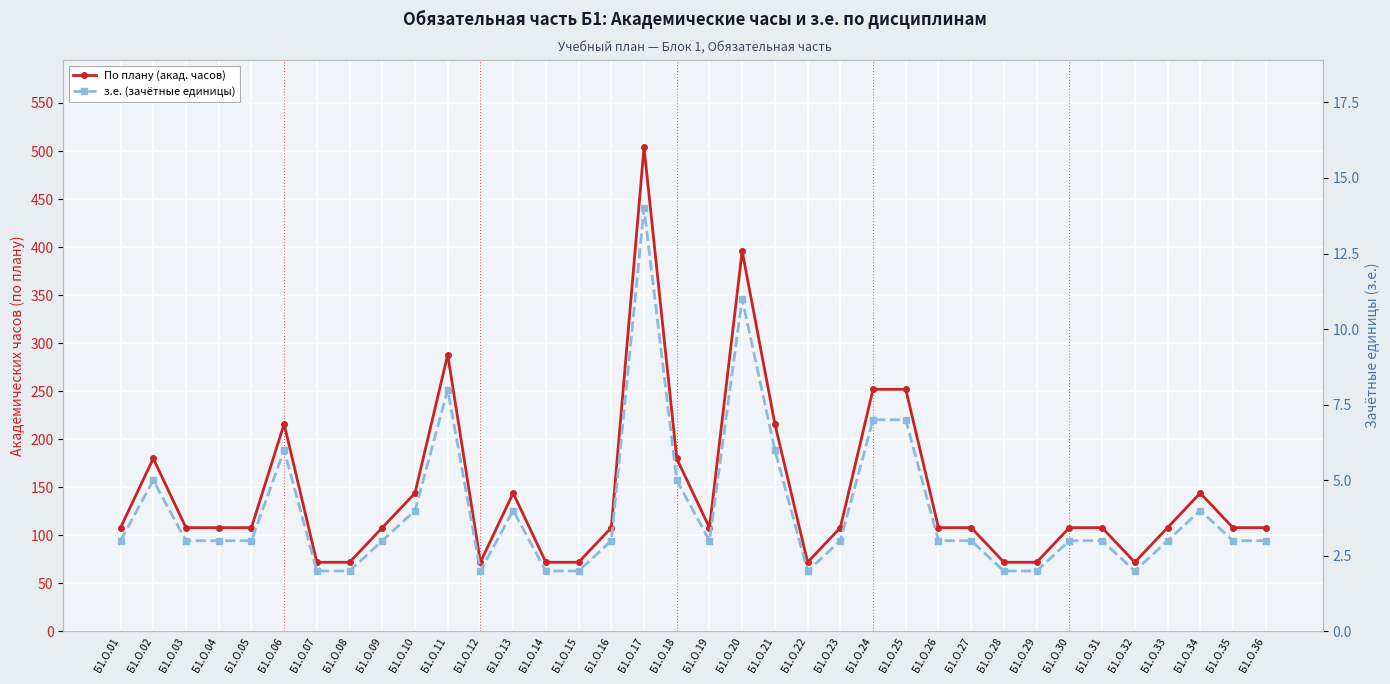

What is the sum of the По плану (акад. часов) values at Б1.О.21 and Б1.О.34?

360